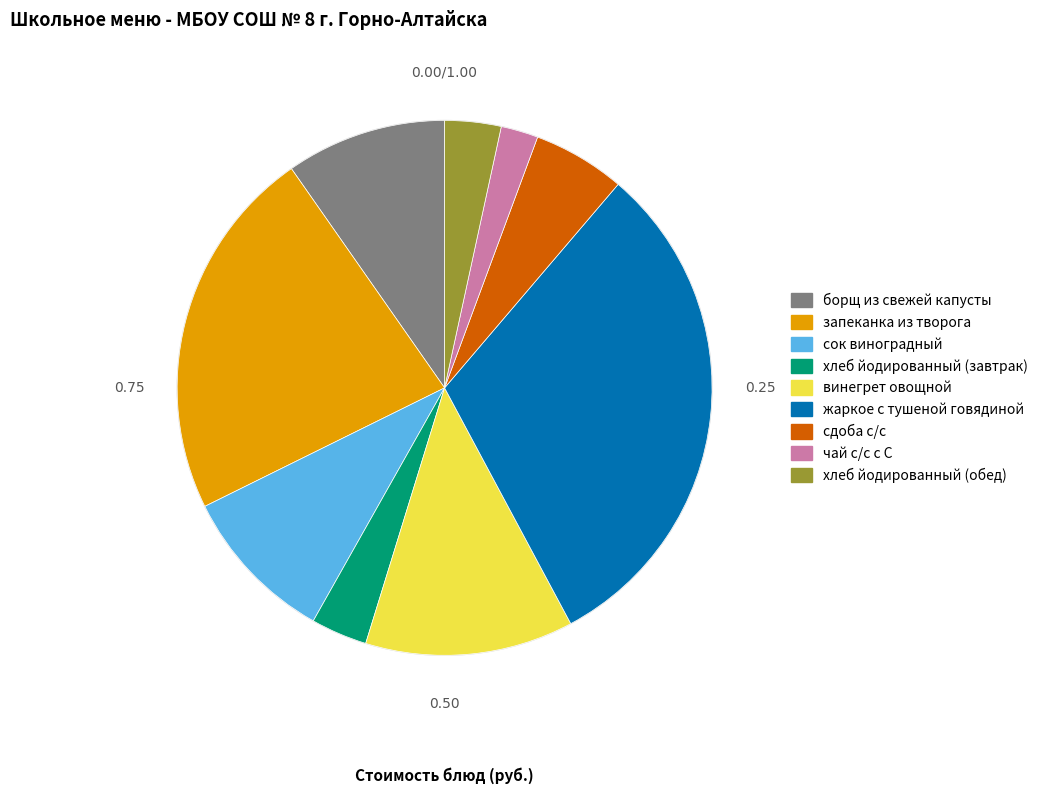

What is the smallest slice in the pie chart?

чай с/с с С